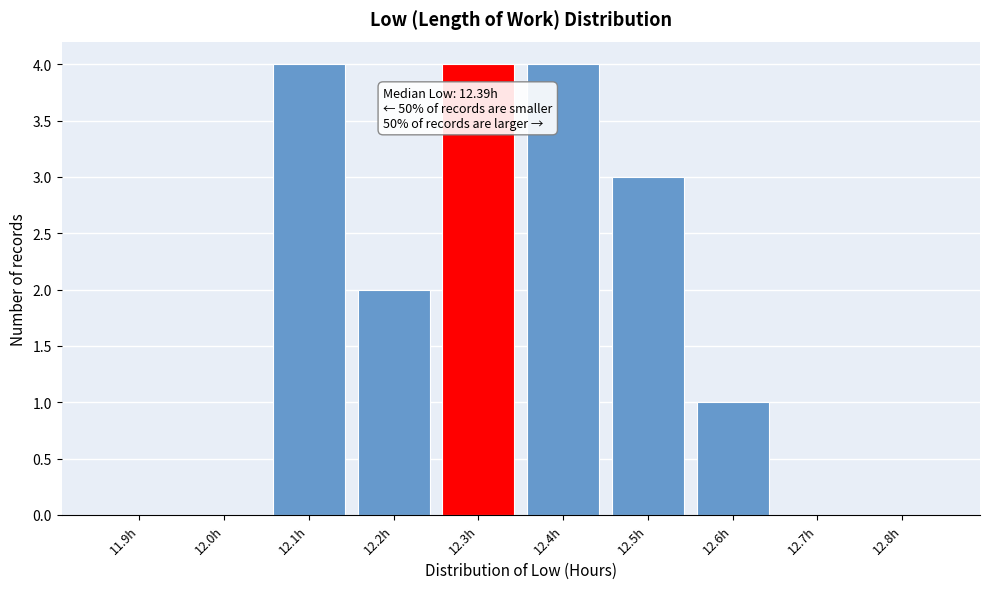

Reading left to right, transcribe all the data shown in this chart.

11.9h=0	12.0h=0	12.1h=4	12.2h=2	12.3h=4	12.4h=4	12.5h=3	12.6h=1	12.7h=0	12.8h=0